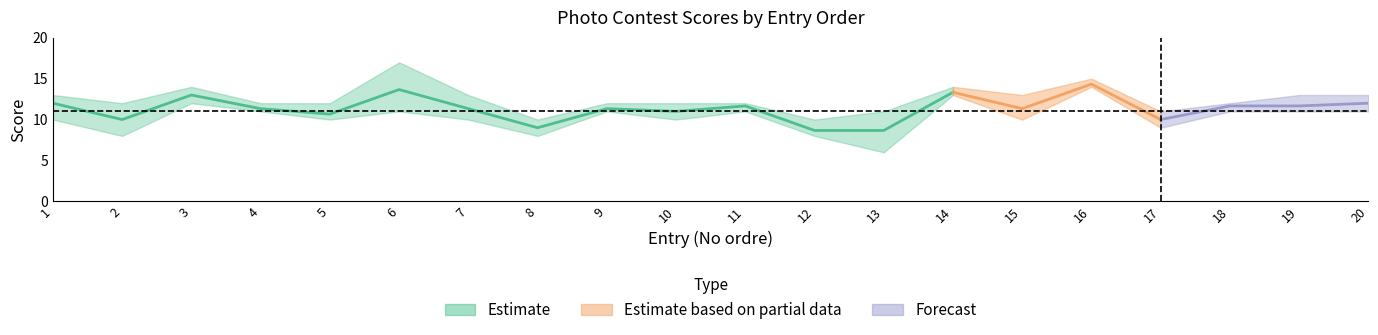

Which label corresponds to the largest value in the chart?

6